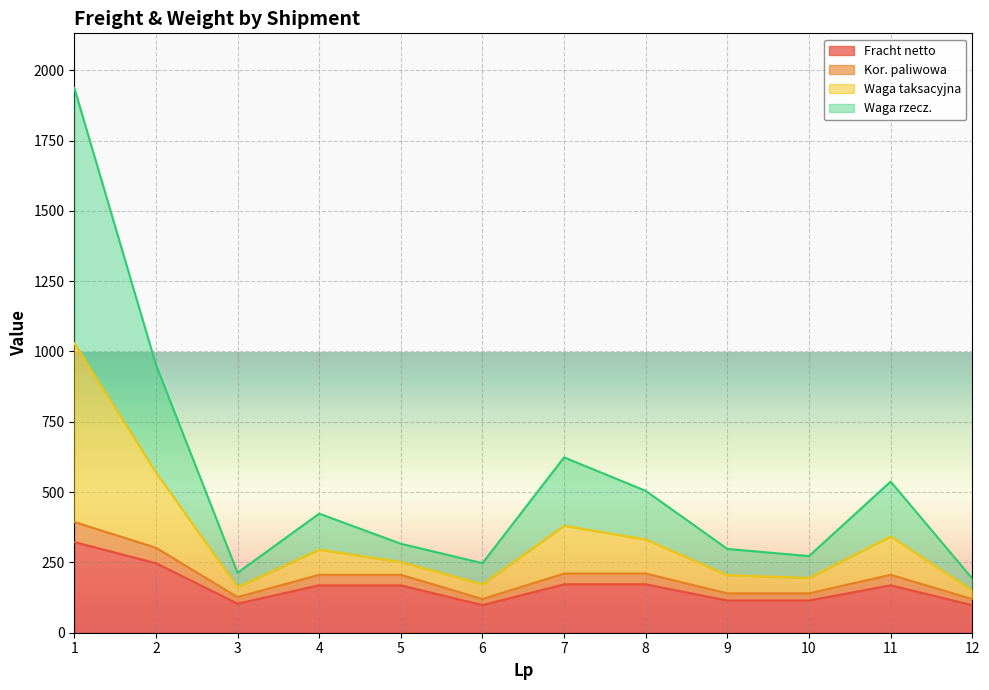

What is the maximum value for Fracht netto?

322.3